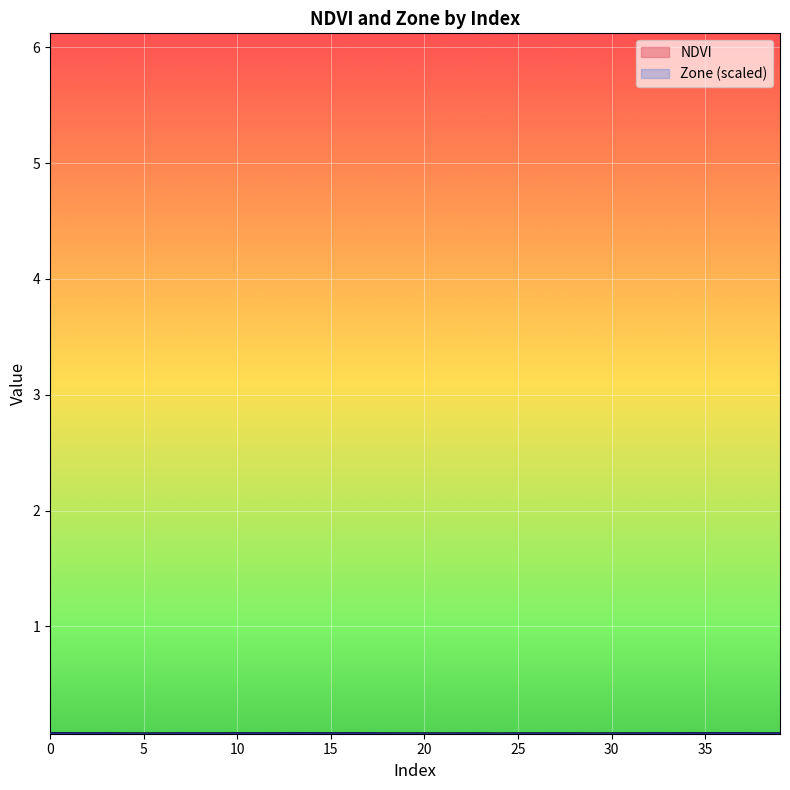

What is the smallest value displayed?

0.1